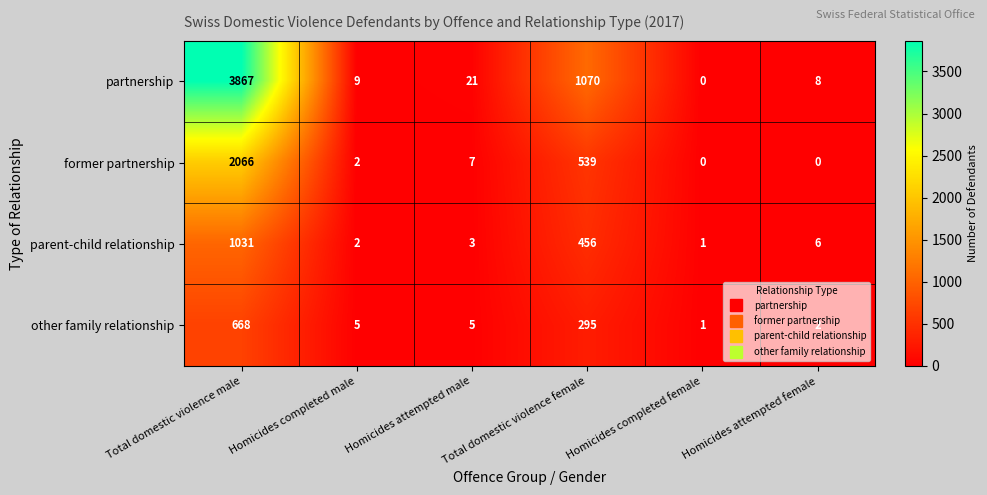

Where is other family relationship nearest to the value 334?

Total domestic violence female